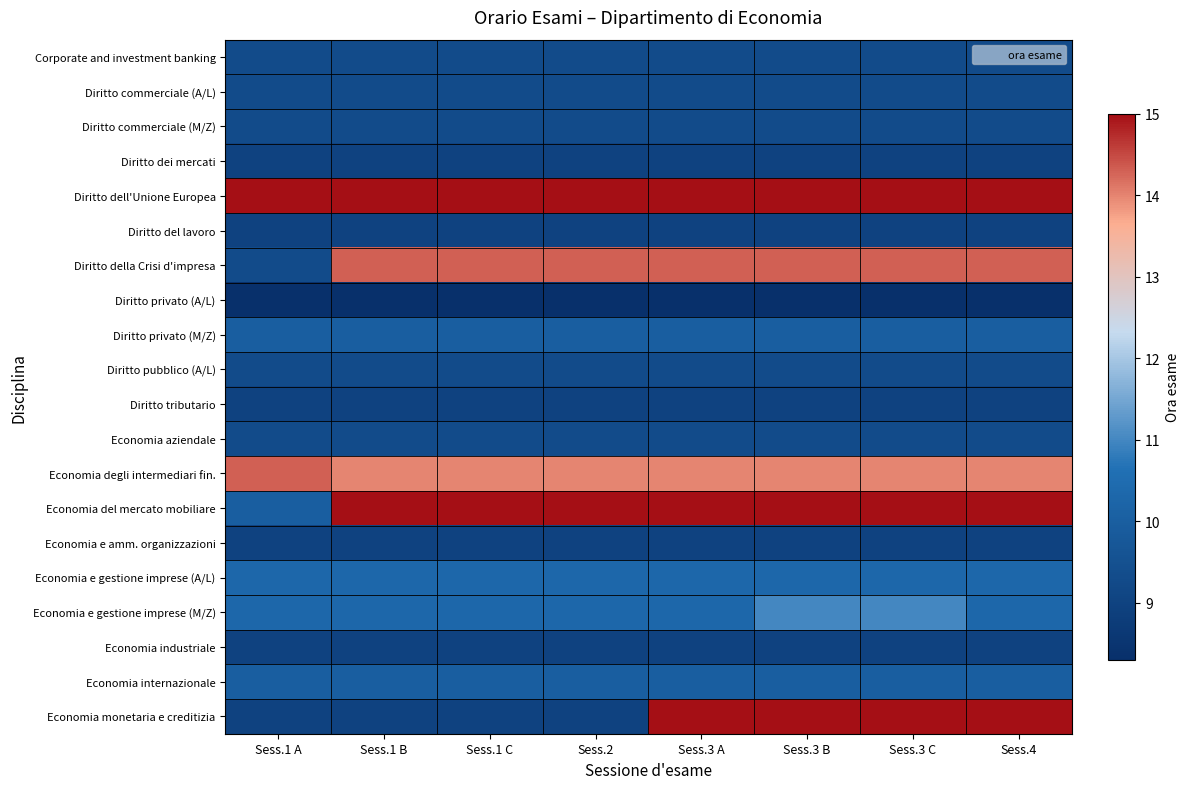

What is the greatest value displayed?

15.0